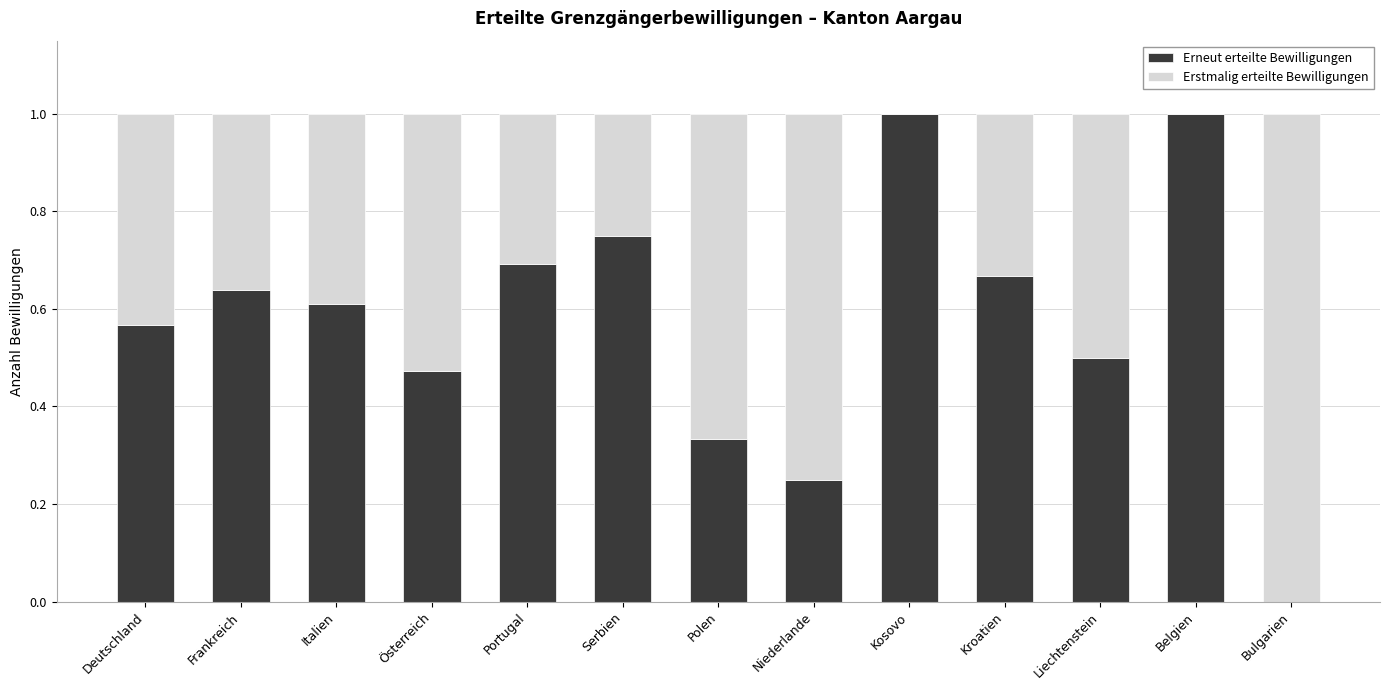

Are the bars grouped side by side (vs. stacked)?

No